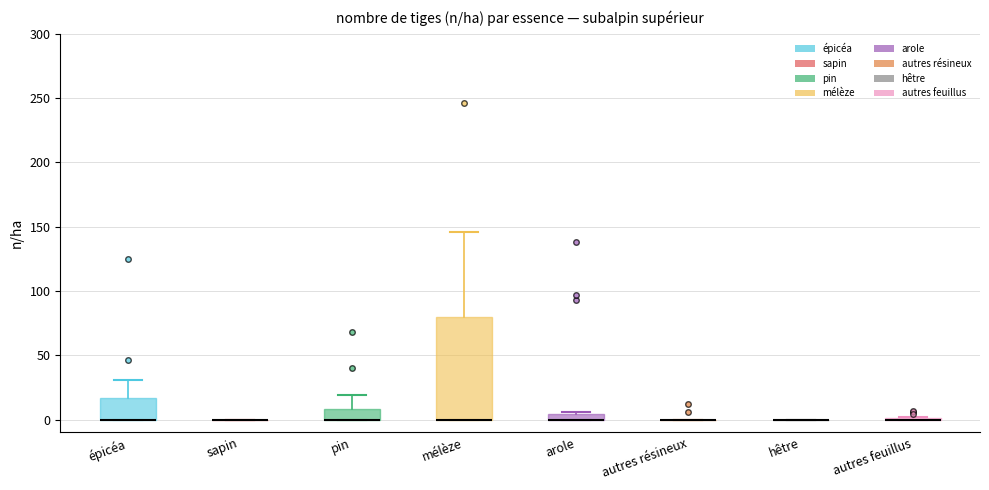

Comparing the boxes themselves (not the whiskers), which one is the tallest?

mélèze